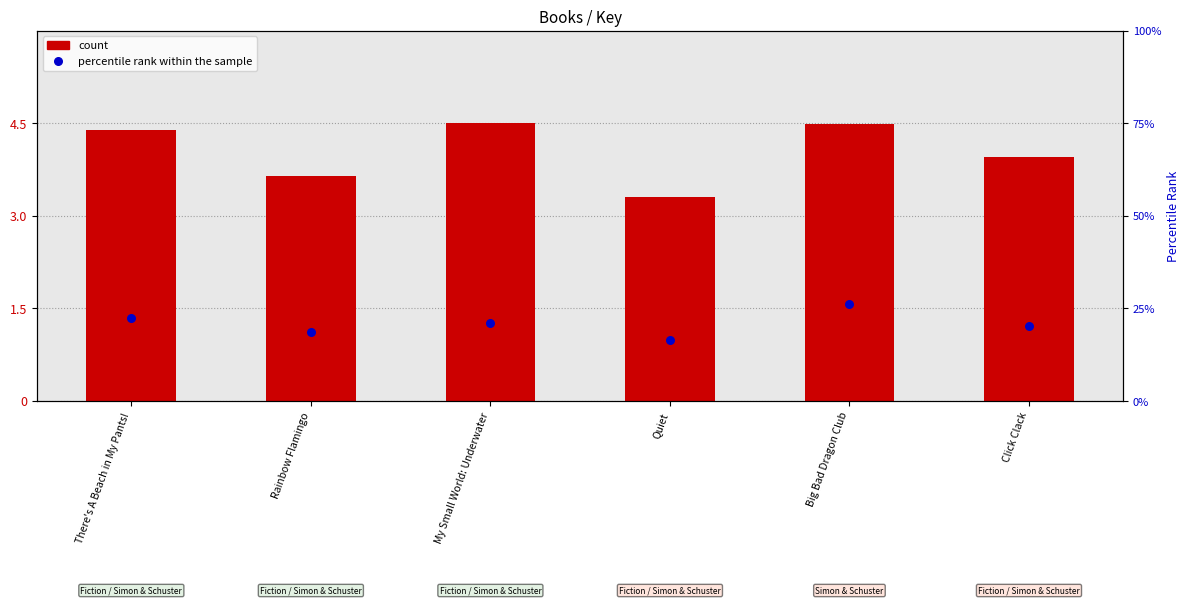

Is the value of percentile rank within the sample at There's A Beach in My Pants! greater than the value of count at Quiet?

No